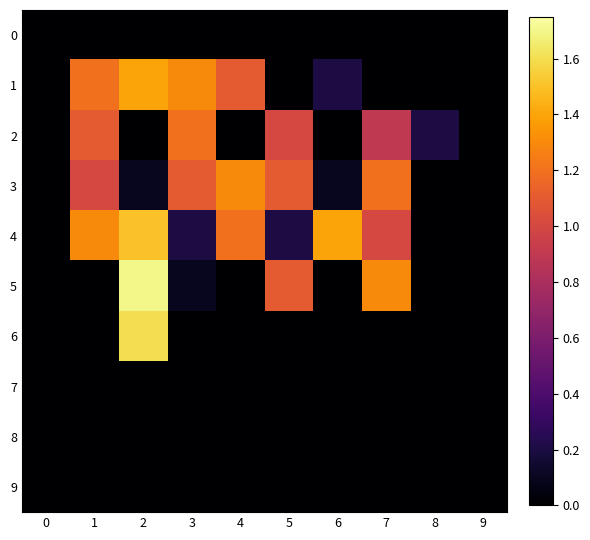

How many series are shown in this chart?

10